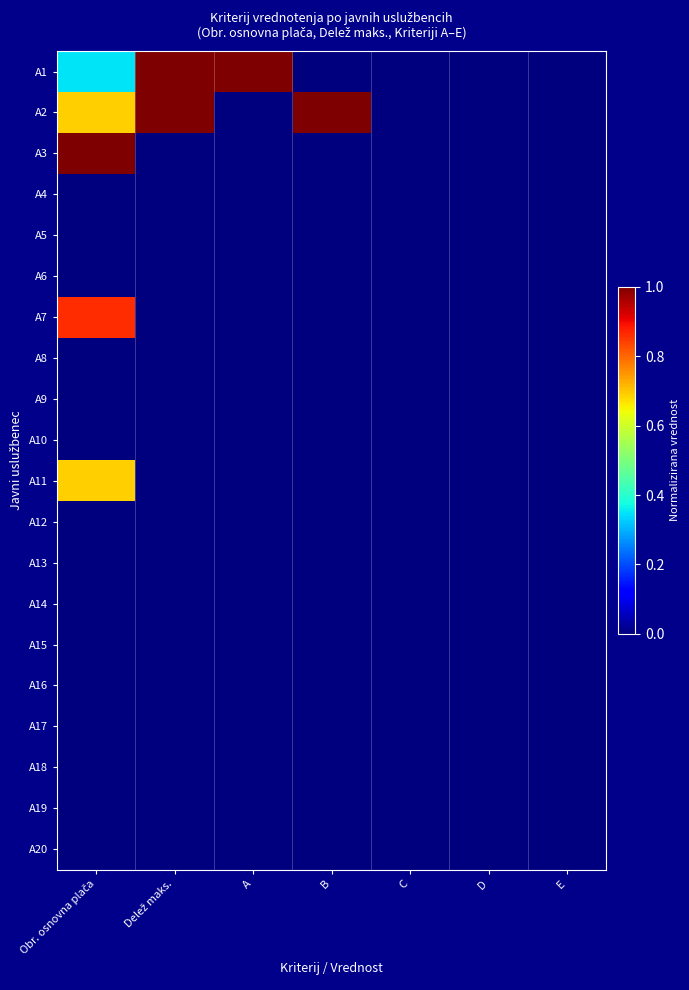

Rank the series by their maximum value, from lowest to highest.

A4, A5, A6, A8, A9, A10, A12, A13, A14, A15, A16, A17, A18, A19, A20, A11, A7, A1, A2, A3